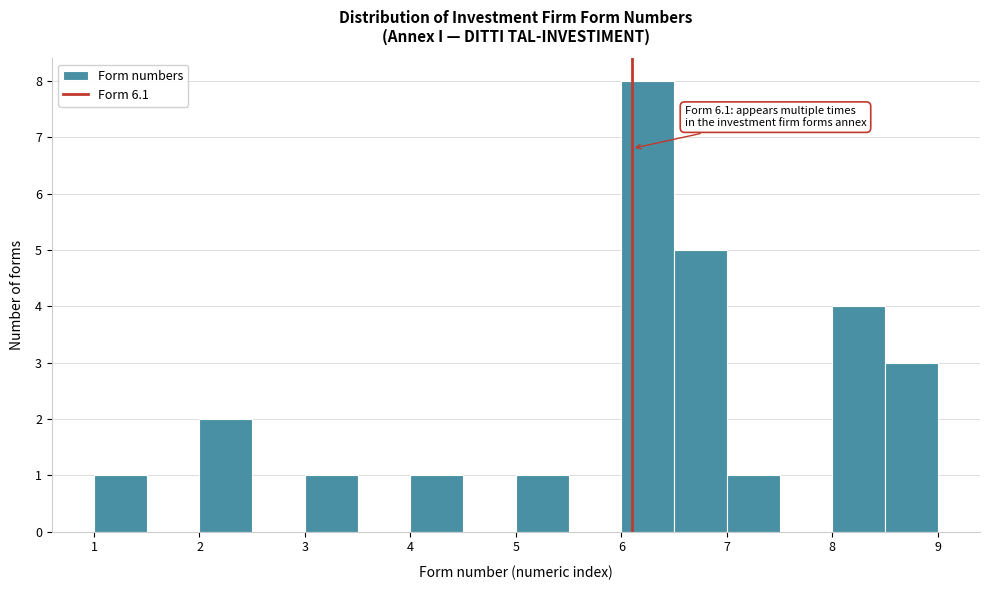

Which range on the x-axis has the tallest bar?

6.0 to 6.5